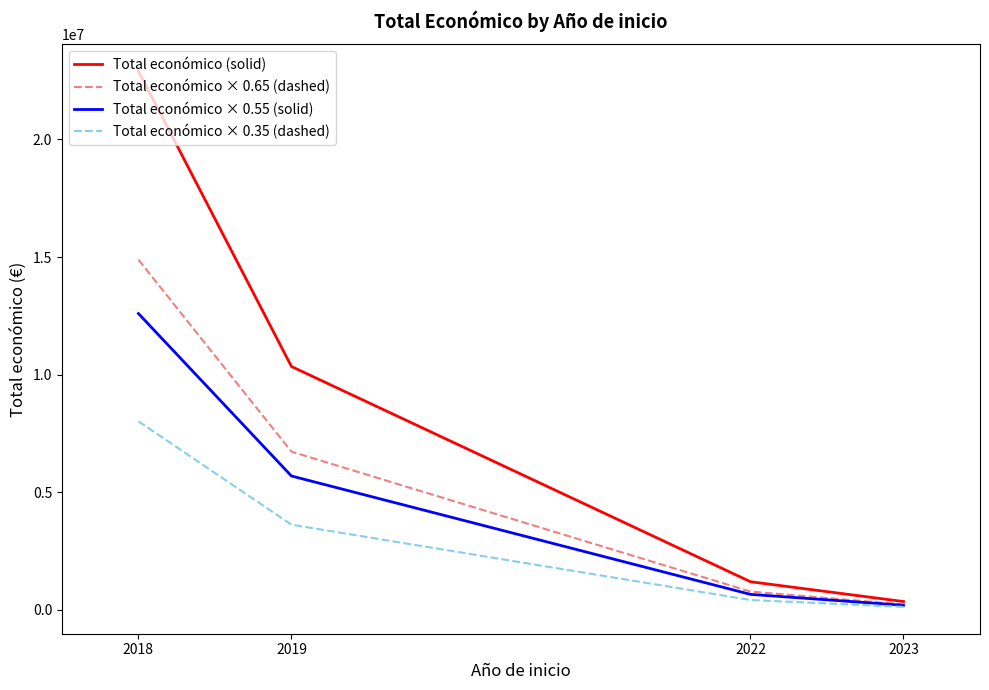

The Total económico (solid) series shows 22902071.0 at 2018. True or false?

True